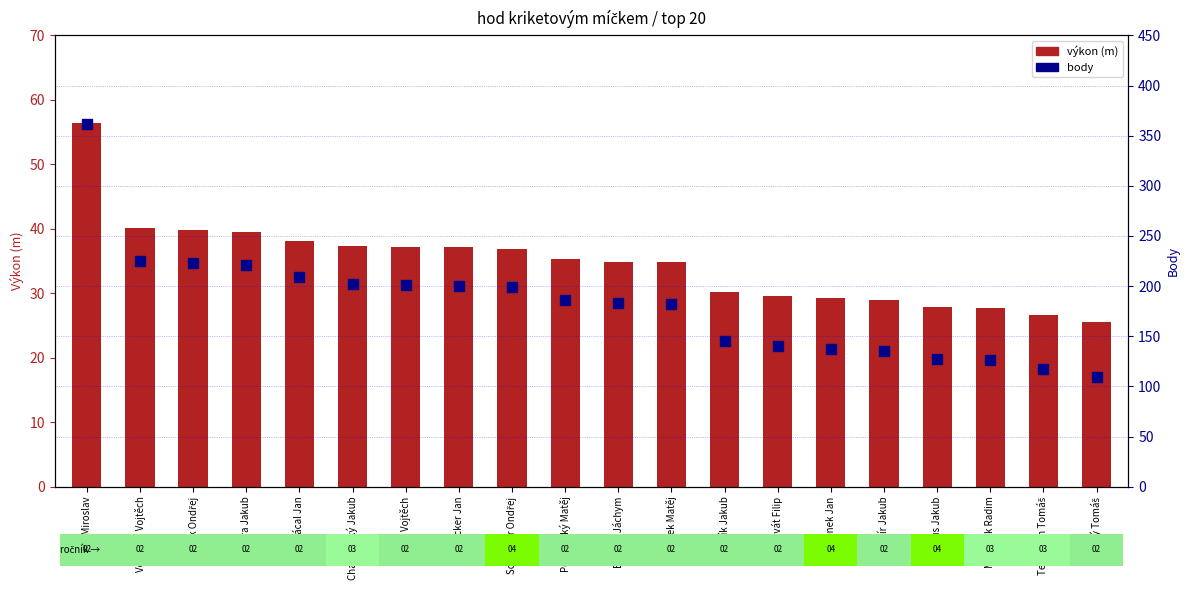

At which category is the sum across all series the highest?

Špicar Miroslav